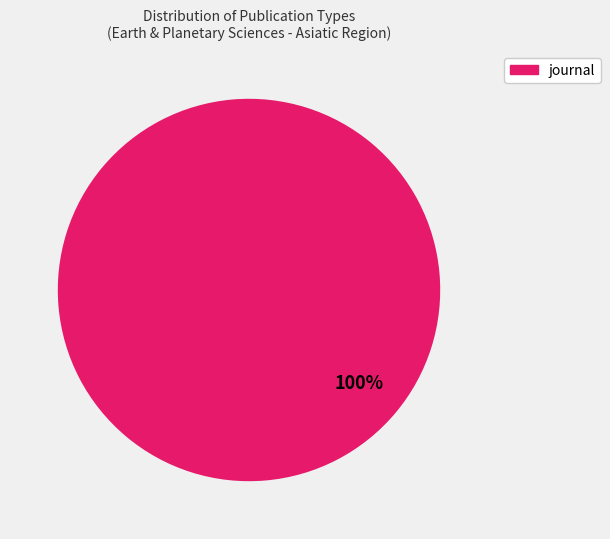

Does any single category account for the majority?

Yes